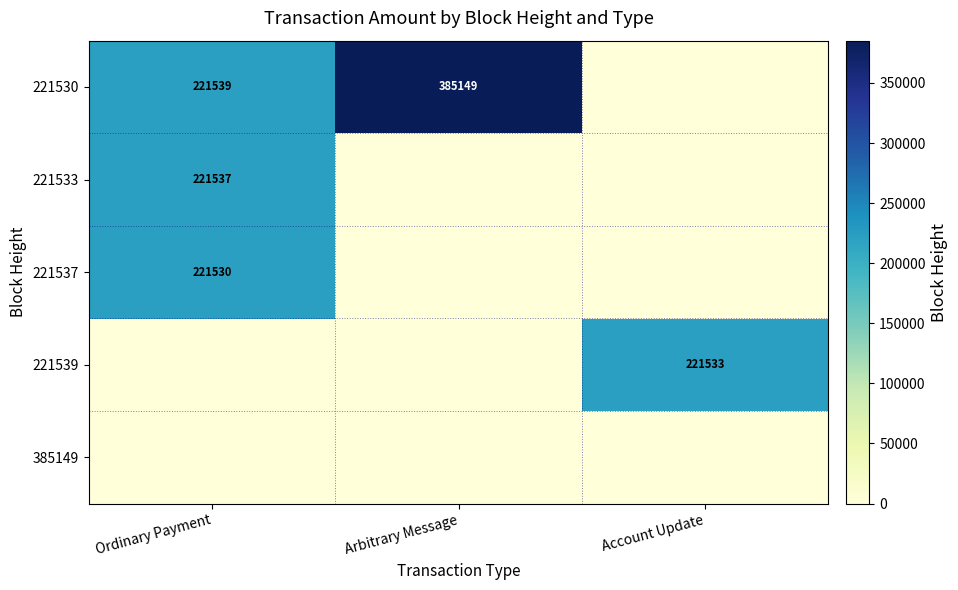

The 221539 series shows 221533 at Account Update. True or false?

True